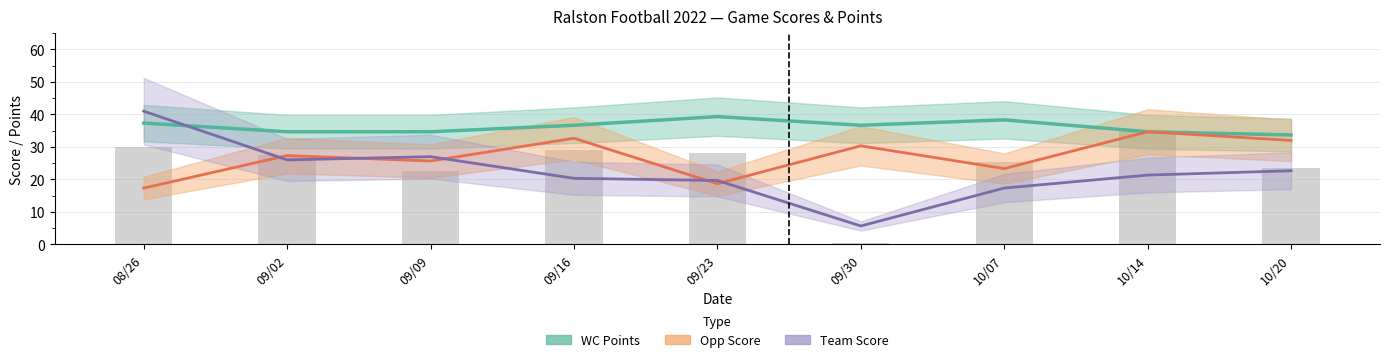

At which label does WC Points first exceed 36?

08/26